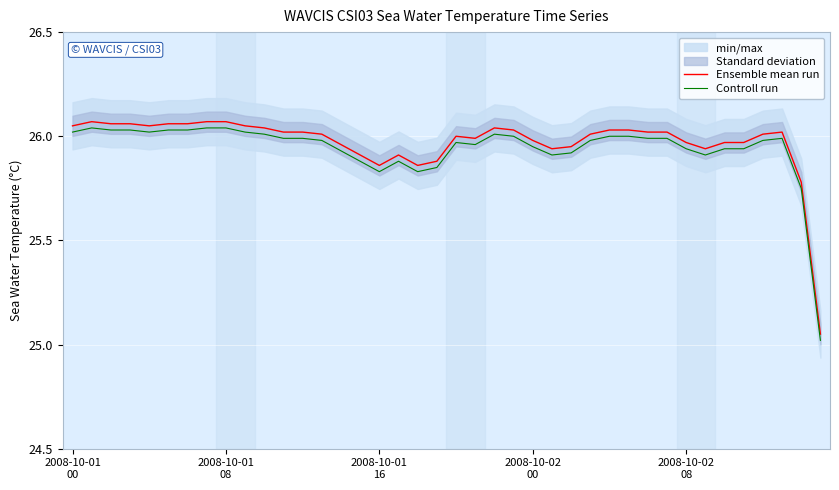

True or false: Ensemble mean run and Controll run cross at least once.

False